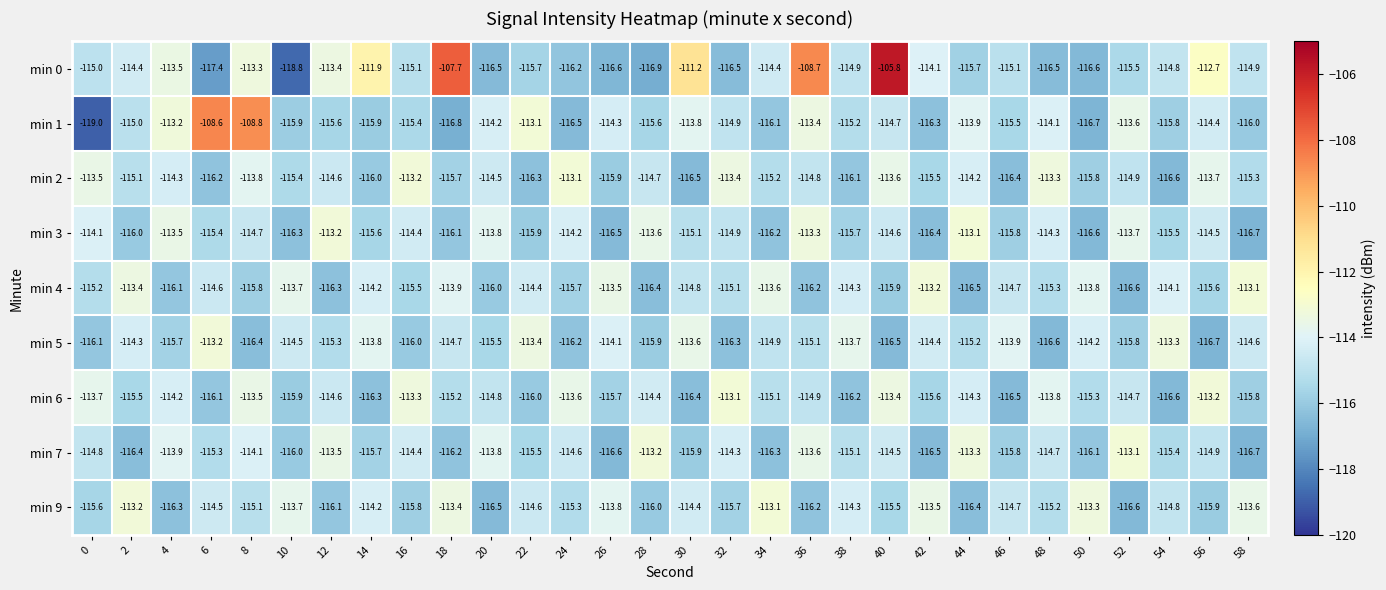

The value of min 5 at 22 is -113.4. True or false?

True